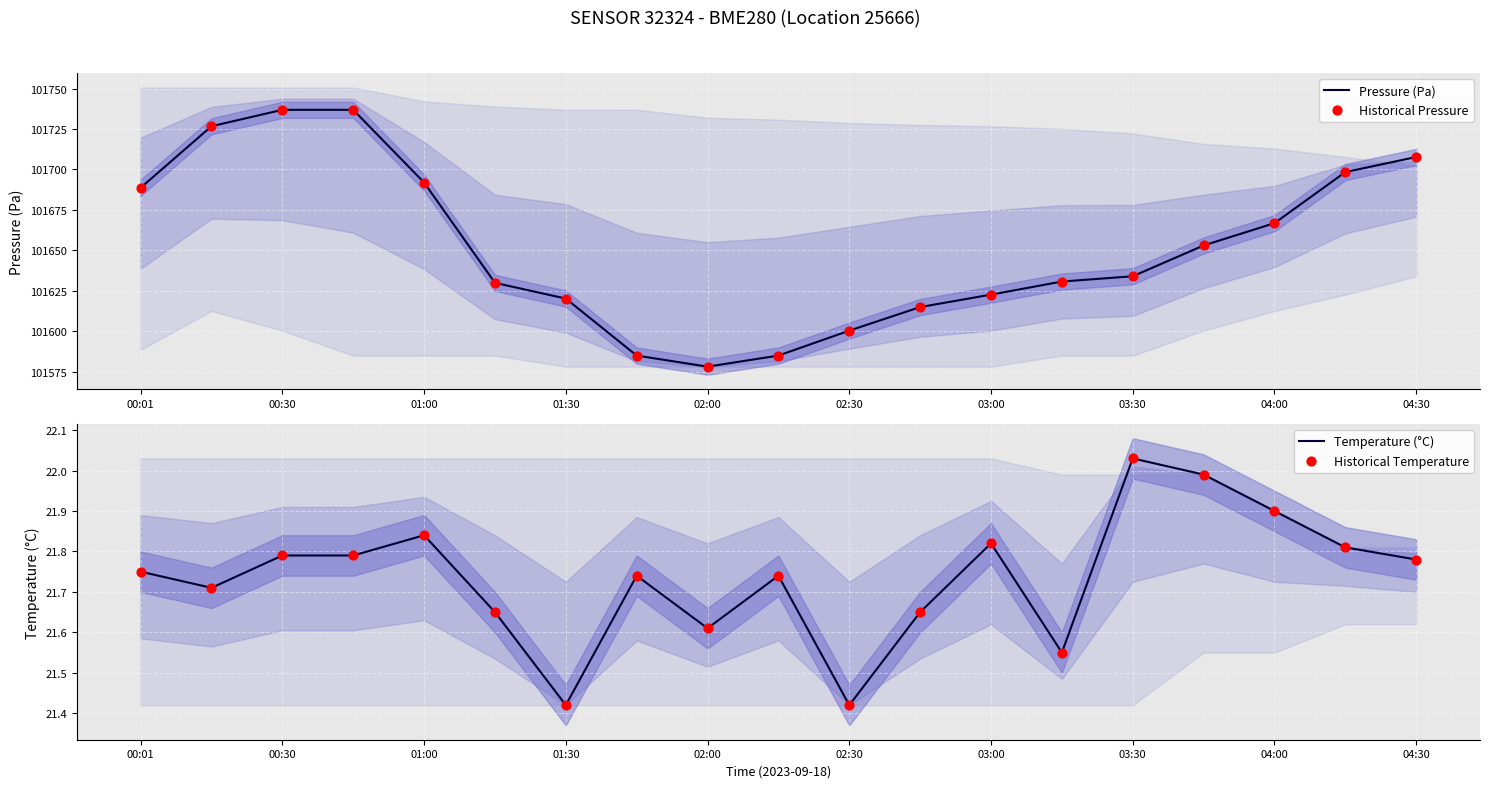

Which series contains the lowest Y value?

Temperature (°C)